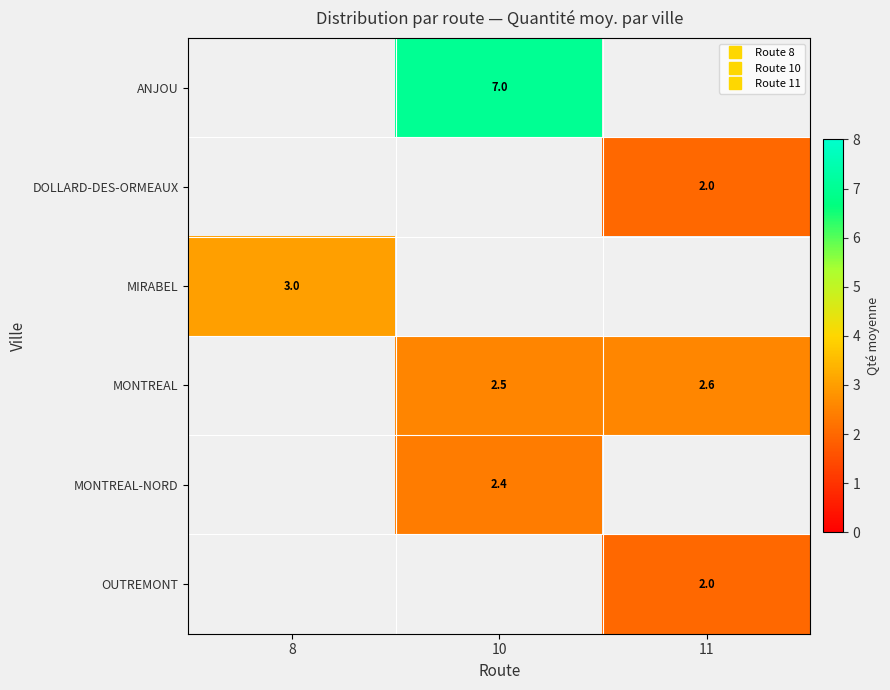

What is the difference between the highest and lowest values at 10?

4.6